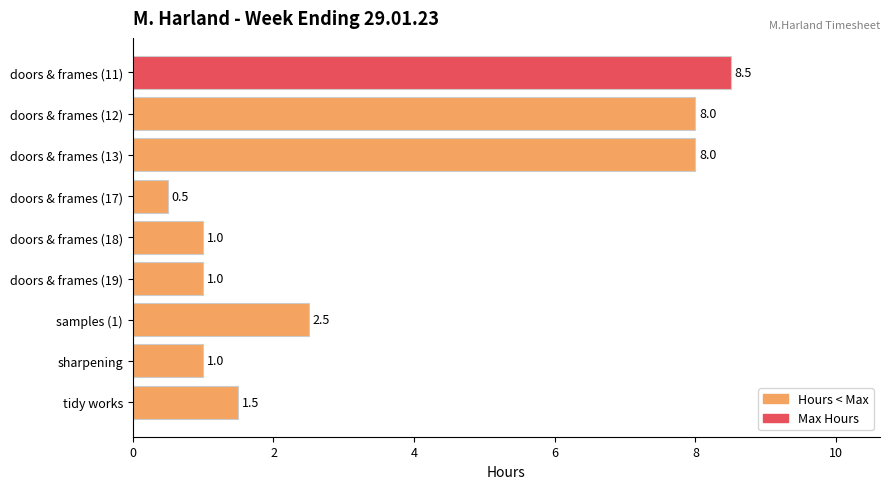

The value at doors & frames (17) is 0.9. True or false?

False